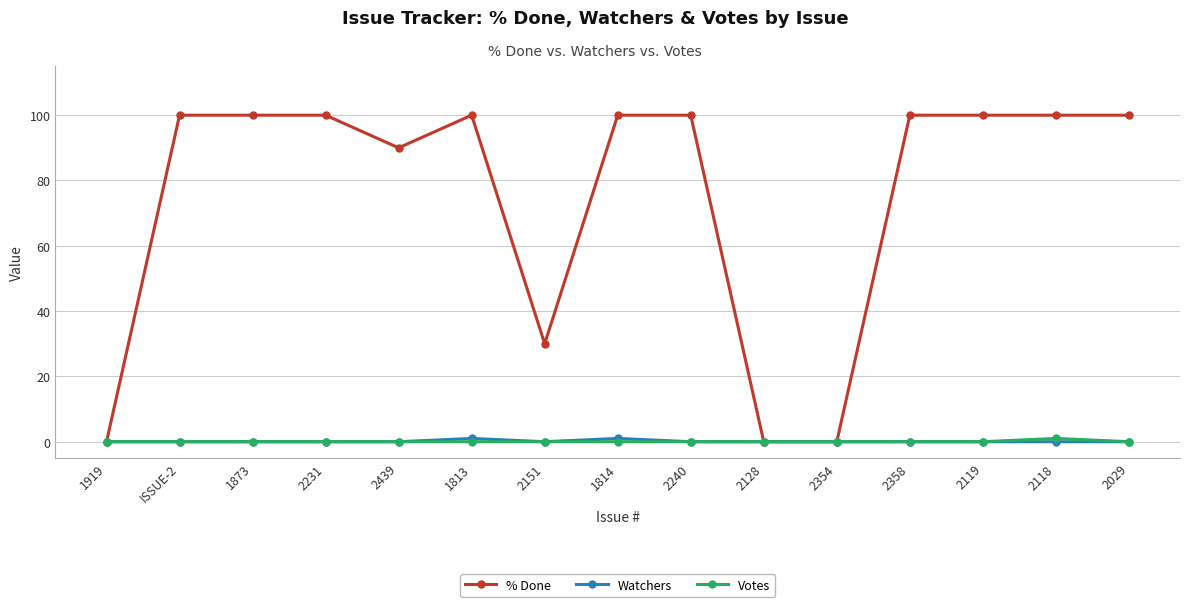

Which series has the largest total across all categories?

% Done